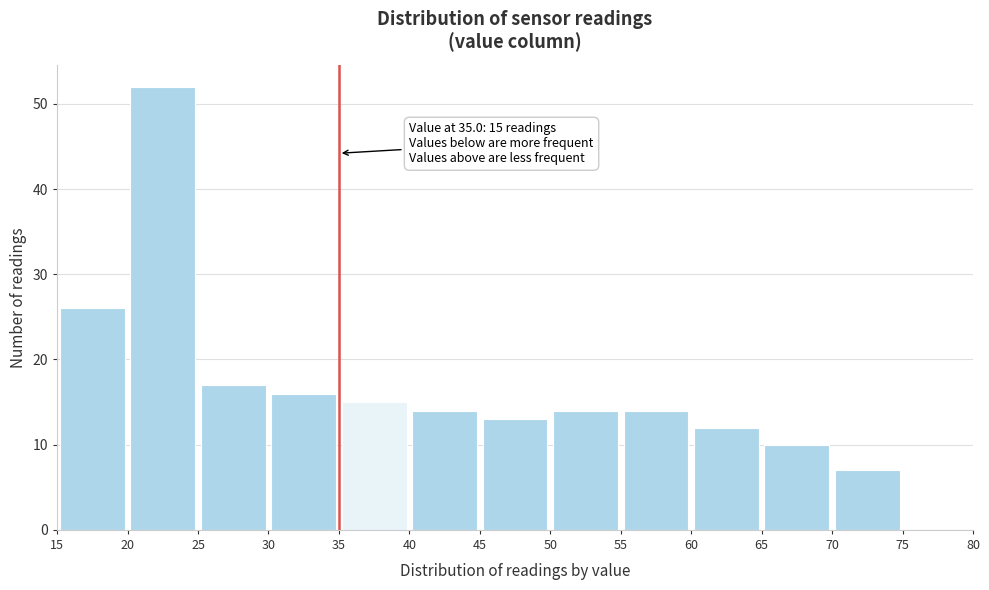

Over which range of the x-axis is the bar tallest?

20 to 25